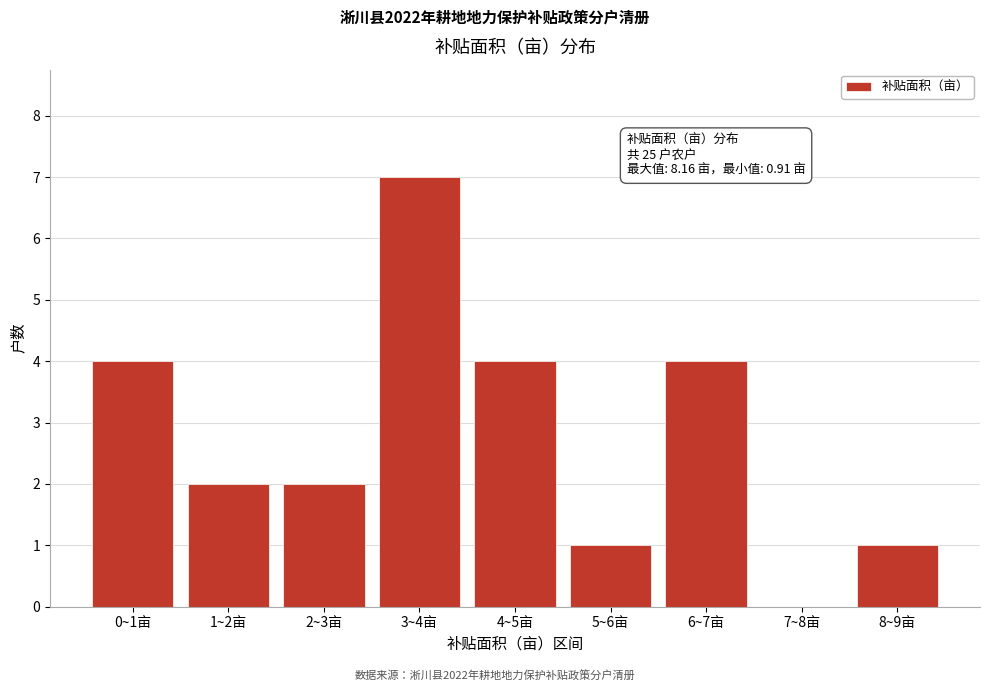

Reading left to right, extract all data points from this chart.

0~1亩=4	1~2亩=2	2~3亩=2	3~4亩=7	4~5亩=4	5~6亩=1	6~7亩=4	7~8亩=0	8~9亩=1